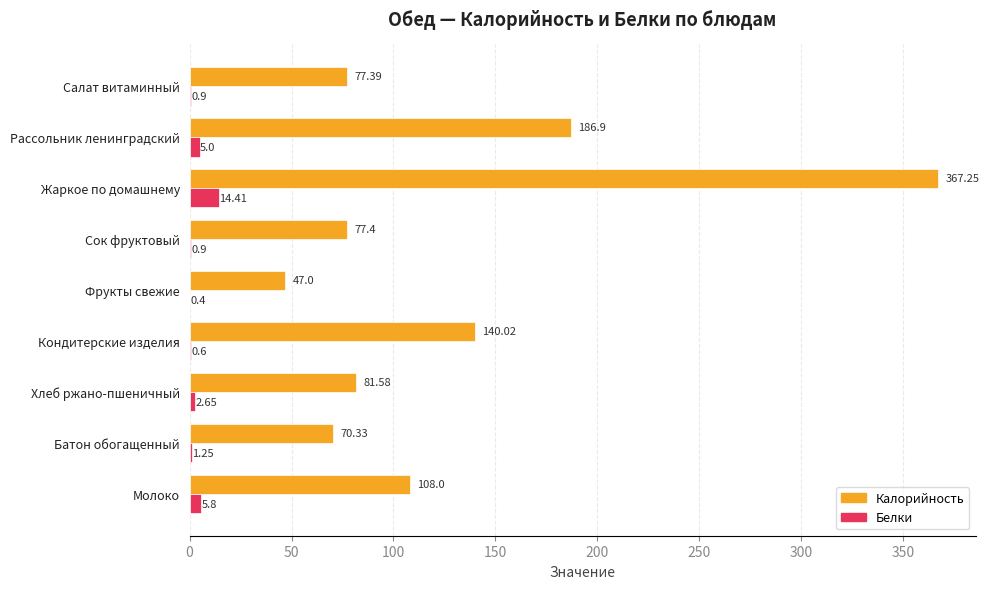

What are all the series names shown in the legend?

Калорийность, Белки